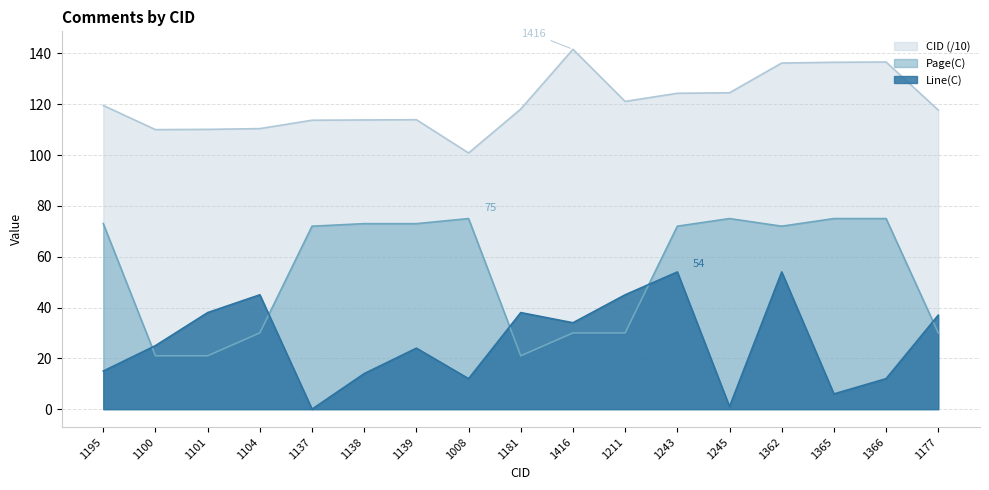

How many values in the Line_C series exceed 25?

8